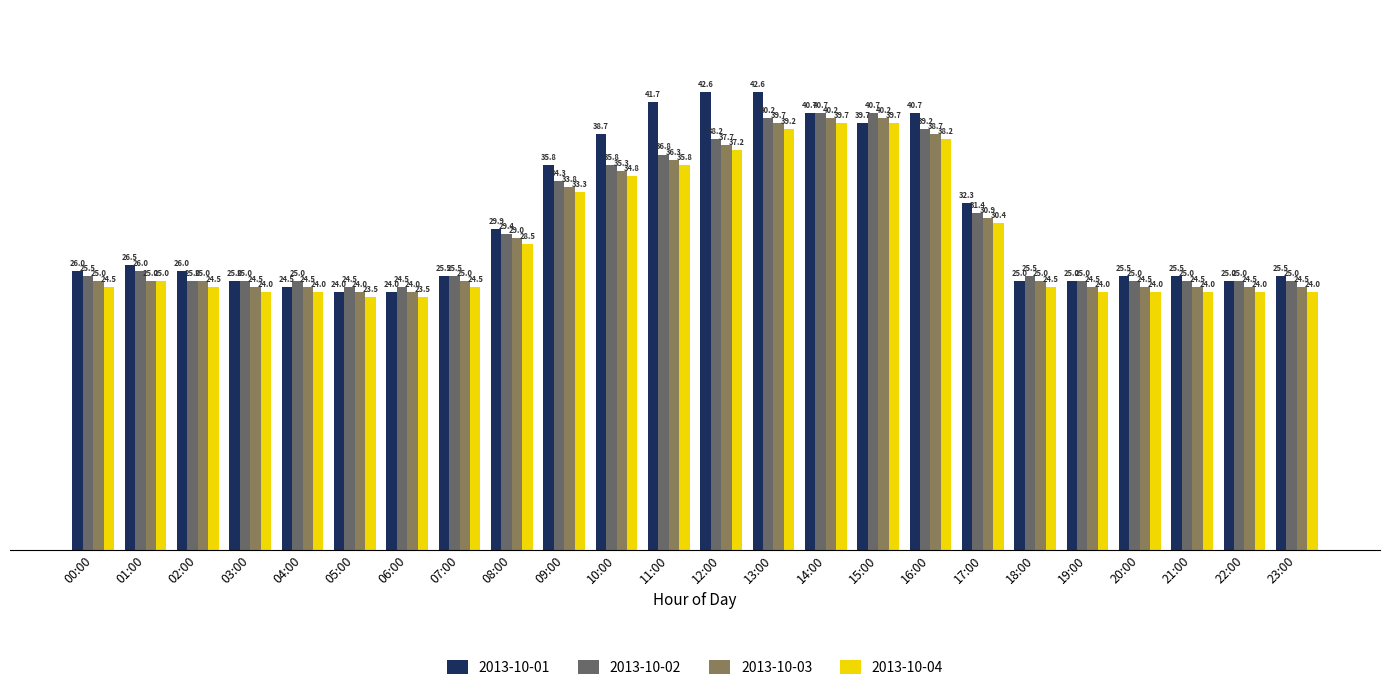

The 2013-10-01 series shows 24.5 at 04:00. True or false?

True